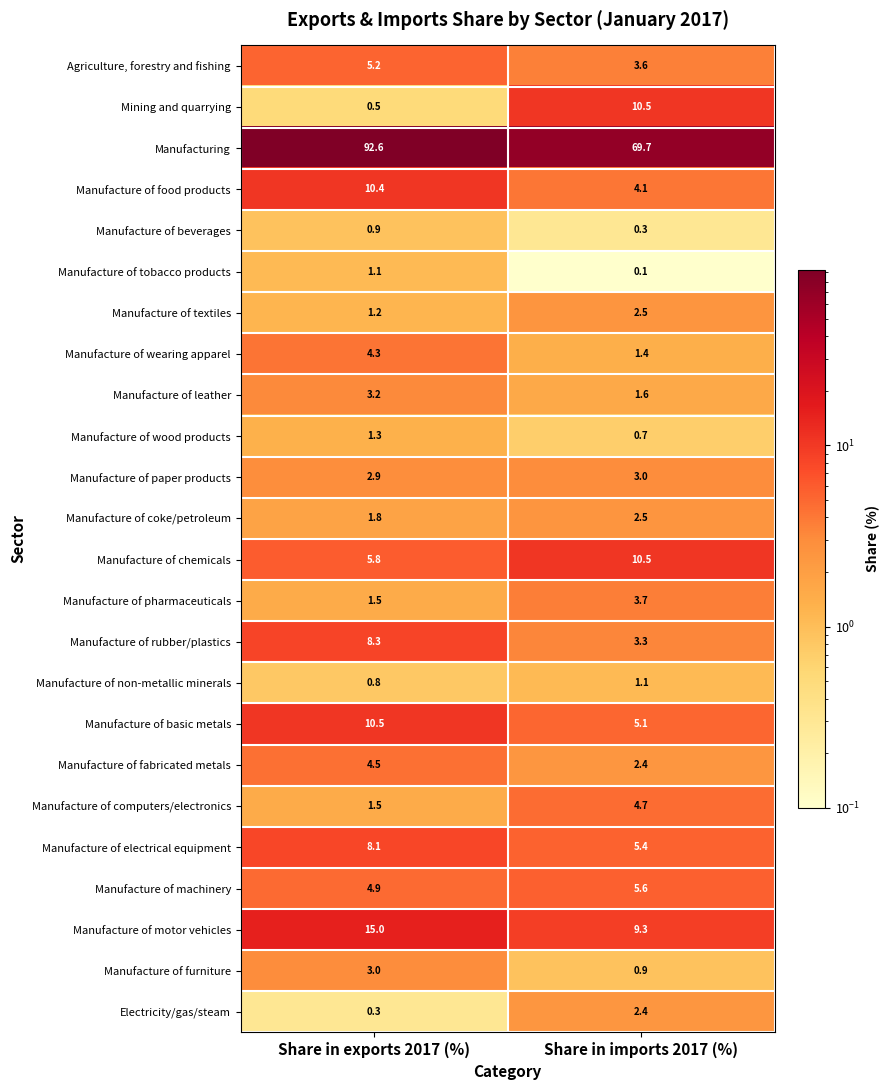

The value of Manufacture of wearing apparel at Share in imports 2017 (%) is 0.4. True or false?

False